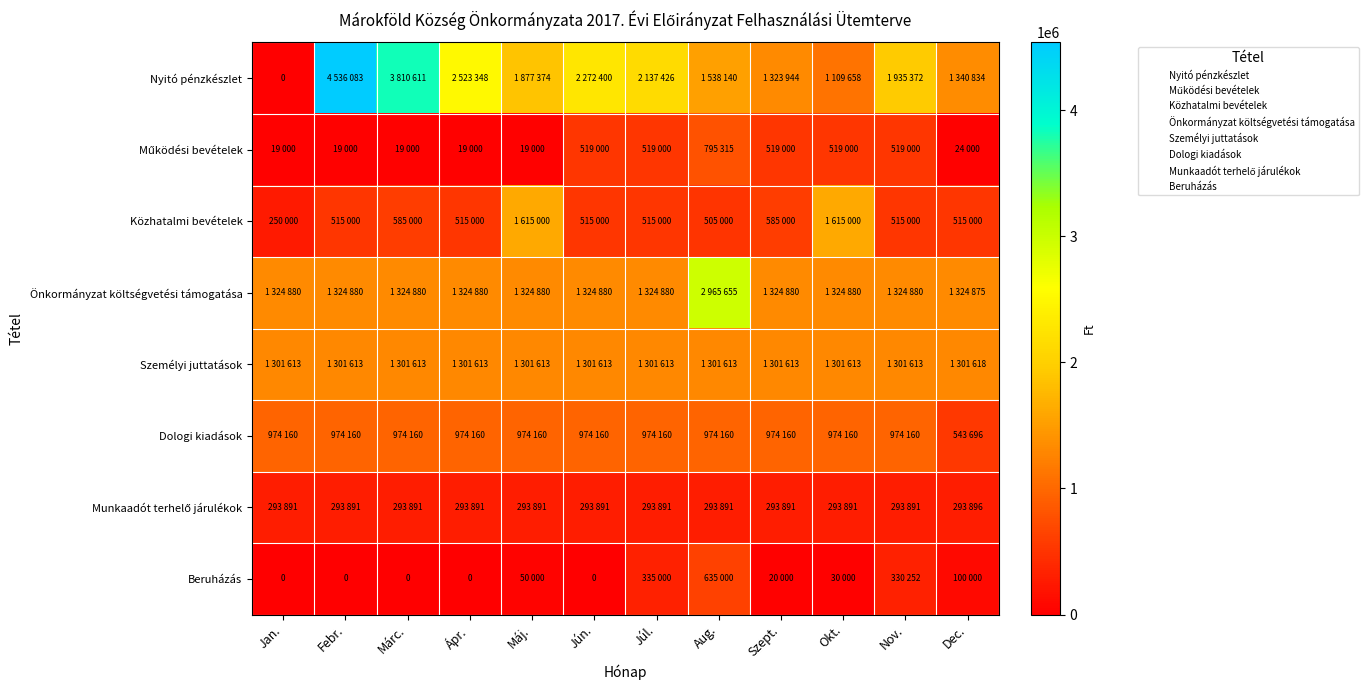

Which label corresponds to the smallest value in the chart?

Jan.